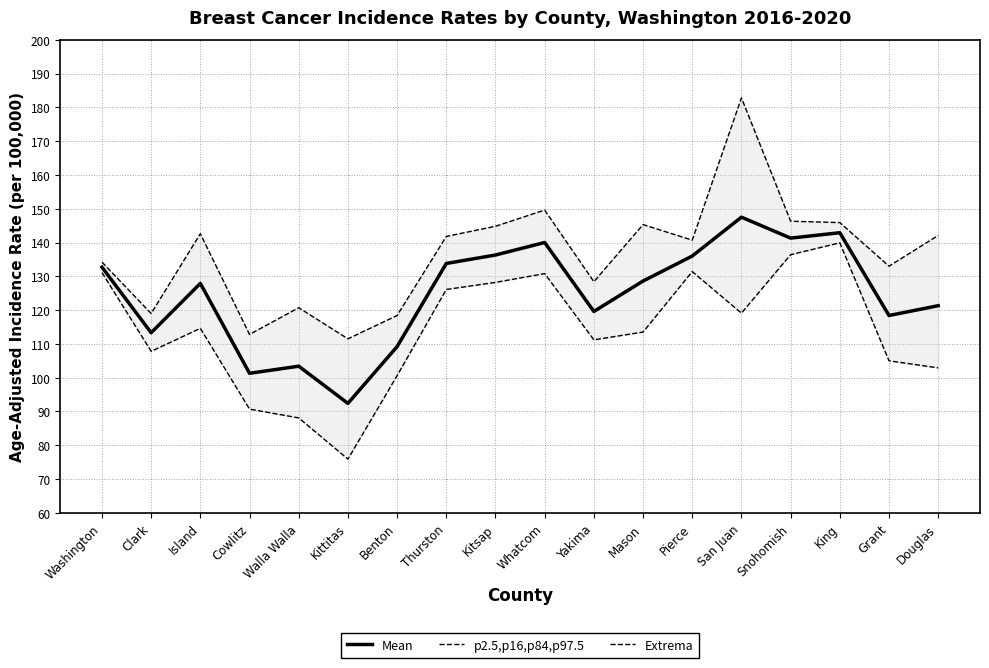

Between Kitsap and San Juan, which series saw the biggest shift?

Extrema